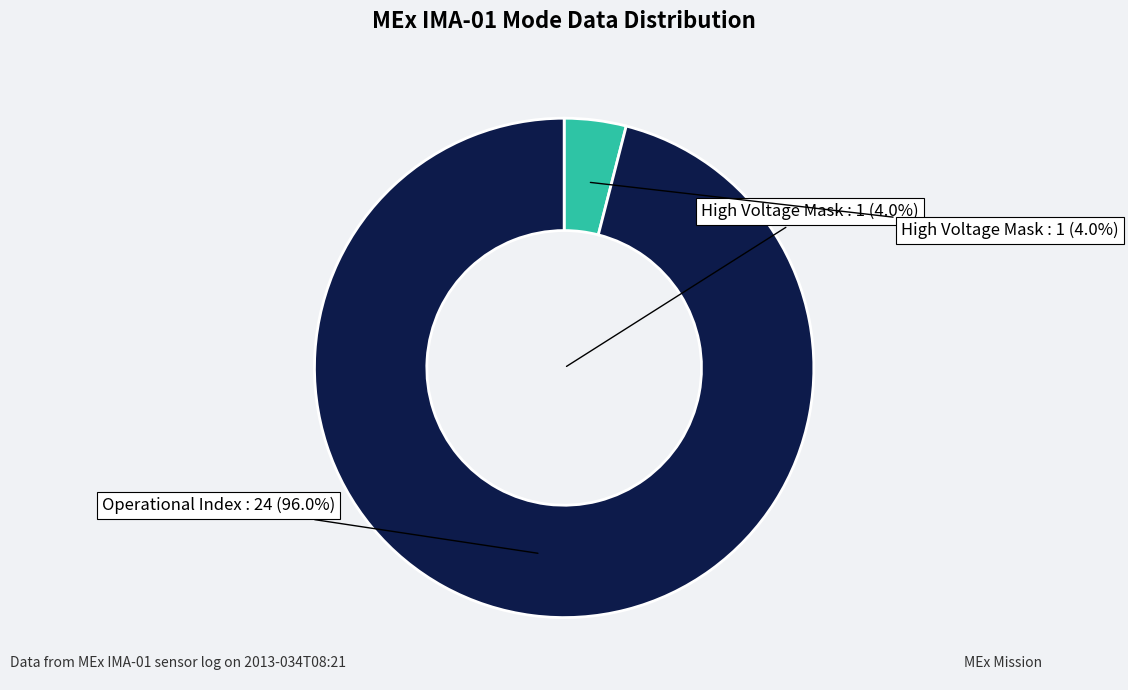

Is it true that Polar Angle Index is 1% of the pie?

False